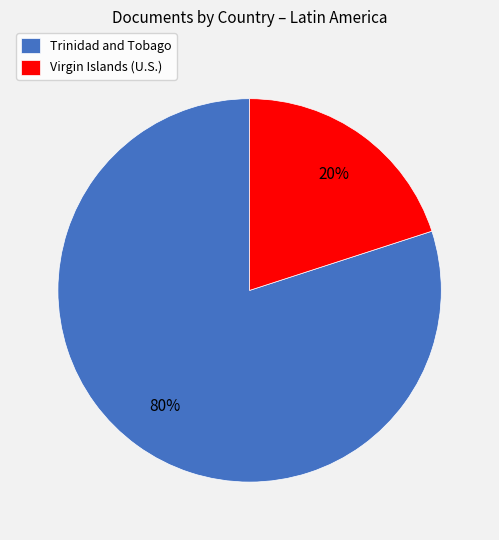

What is the ratio of the value at Trinidad and Tobago to the value at Virgin Islands (U.S.)?

4.0